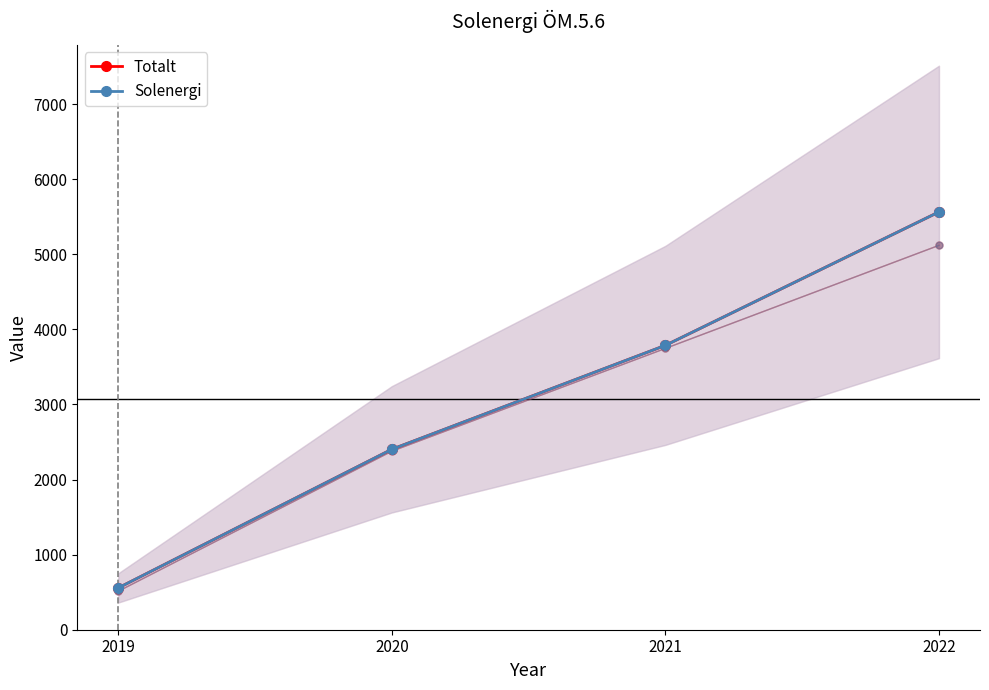

What is the sum of the Solenergi values at 2022 and 2020?

7967